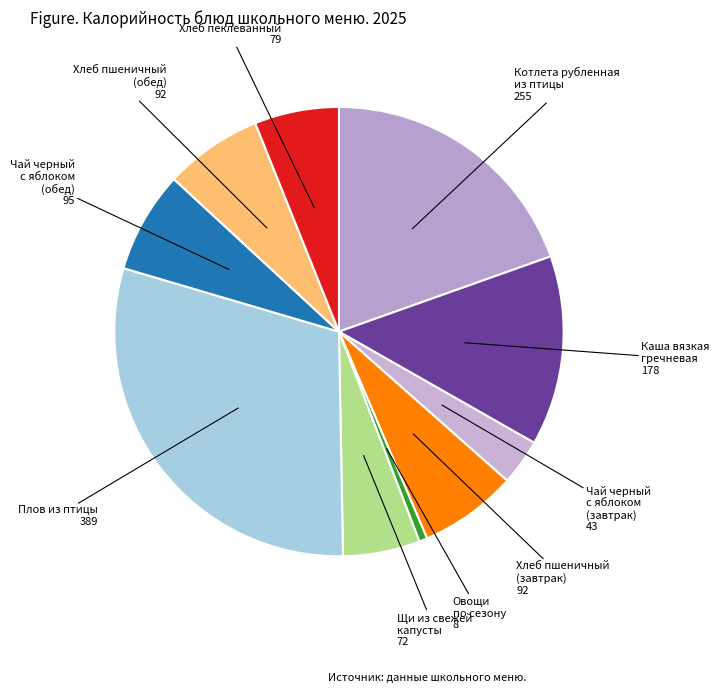

Which slice is the largest?

Плов из птицы